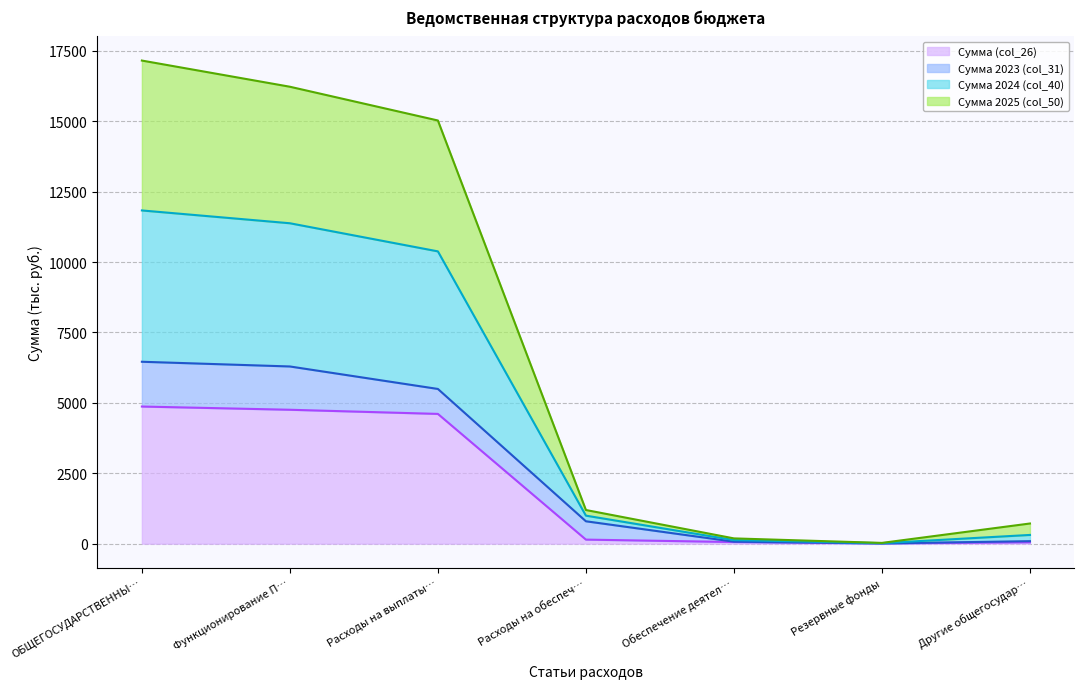

What is the maximum value for Сумма (col_26)?

4868.8